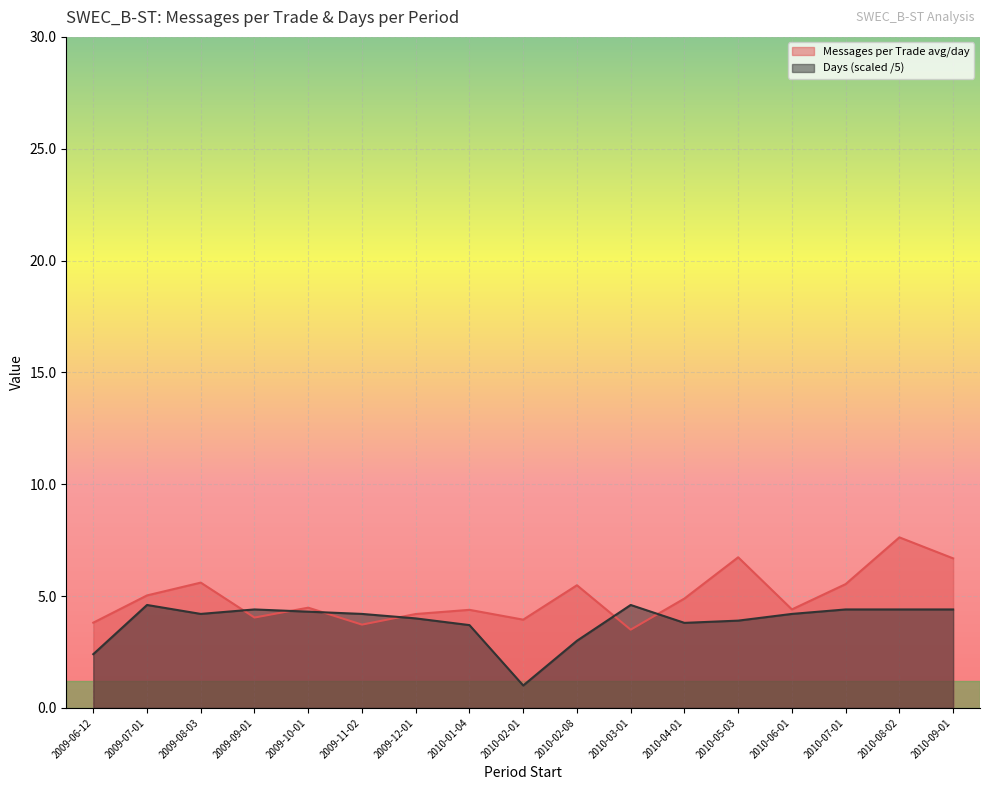

Reading left to right, extract all data points from this chart.

Period number of messages per Number of trades average per day: 2009-06-12=3.8	2009-07-01=5.0	2009-08-03=5.6	2009-09-01=4.0	2009-10-01=4.5	2009-11-02=3.7	2009-12-01=4.2	2010-01-04=4.4	2010-02-01=3.9	2010-02-08=5.5	2010-03-01=3.5	2010-04-01=4.9	2010-05-03=6.7	2010-06-01=4.4	2010-07-01=5.5	2010-08-02=7.6	2010-09-01=6.7
Days: 2009-06-12=2.4	2009-07-01=4.6	2009-08-03=4.2	2009-09-01=4.4	2009-10-01=4.3	2009-11-02=4.2	2009-12-01=4.0	2010-01-04=3.7	2010-02-01=1.0	2010-02-08=3.0	2010-03-01=4.6	2010-04-01=3.8	2010-05-03=3.9	2010-06-01=4.2	2010-07-01=4.4	2010-08-02=4.4	2010-09-01=4.4